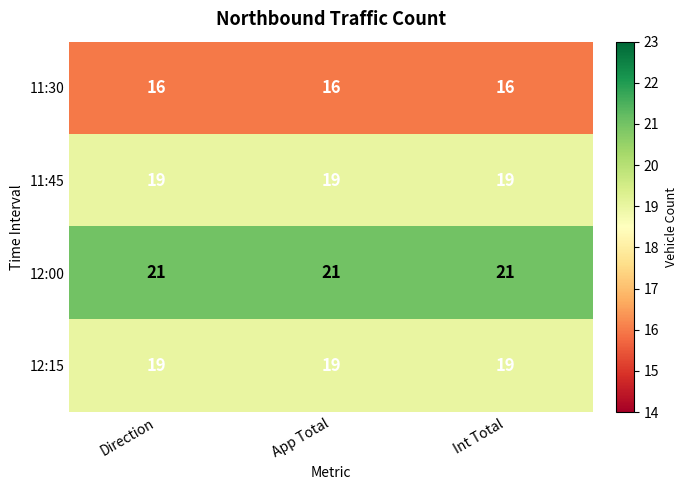

The value of 12:00 at Int Total is 21. True or false?

True